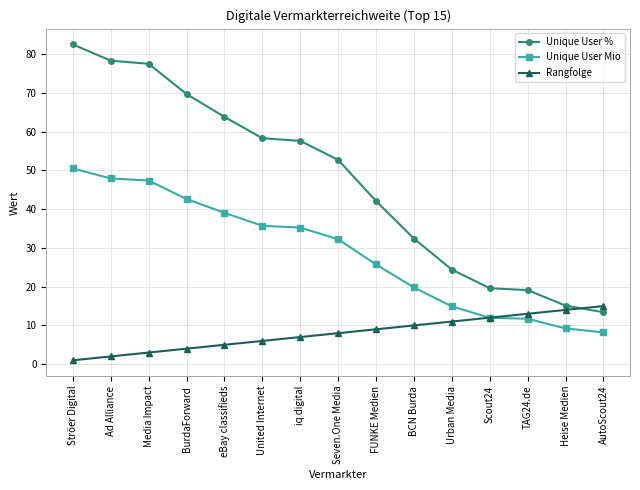

What are all the series names shown in the legend?

Unique User %, Unique User Mio, Rangfolge